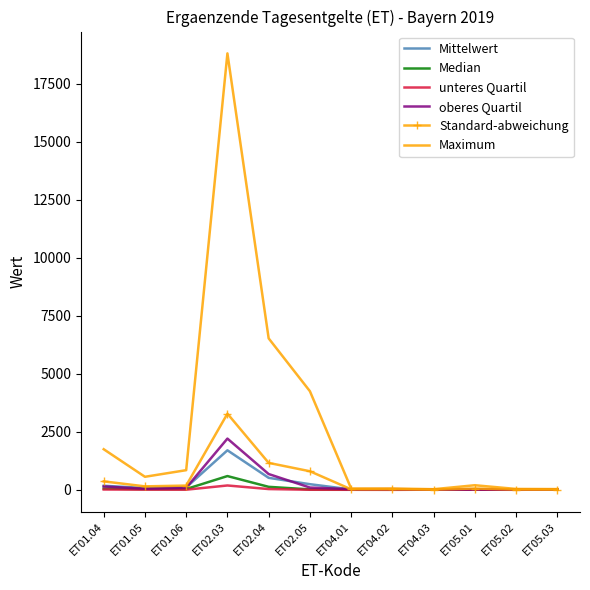

At which category is the sum across all series the highest?

ET02.03